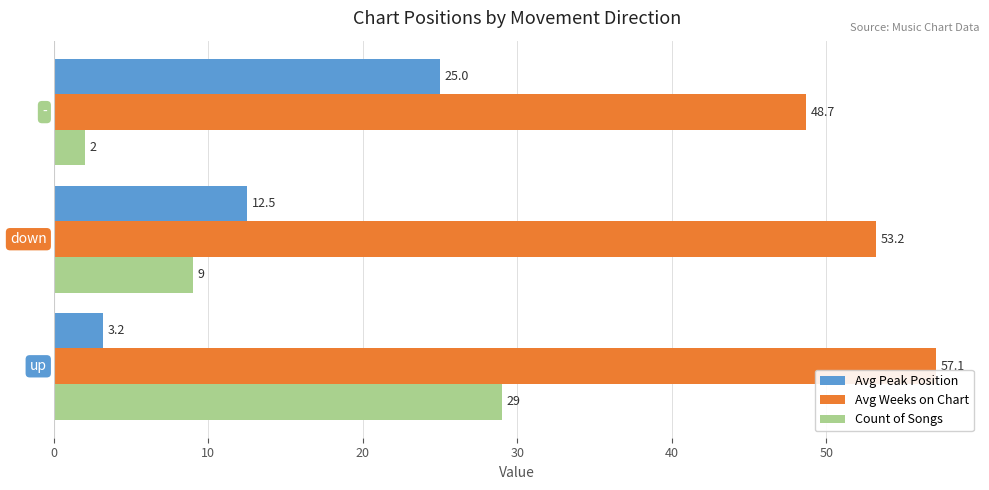

Is it true that Avg Weeks on Chart equals 53.2 at down?

True